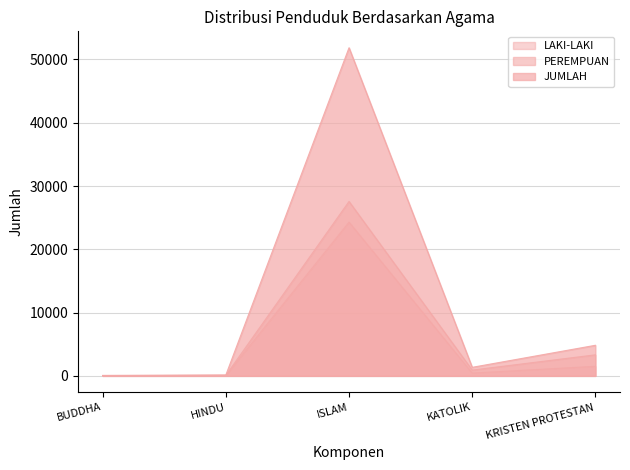

At which category does JUMLAH reach its first local valley?

KATOLIK